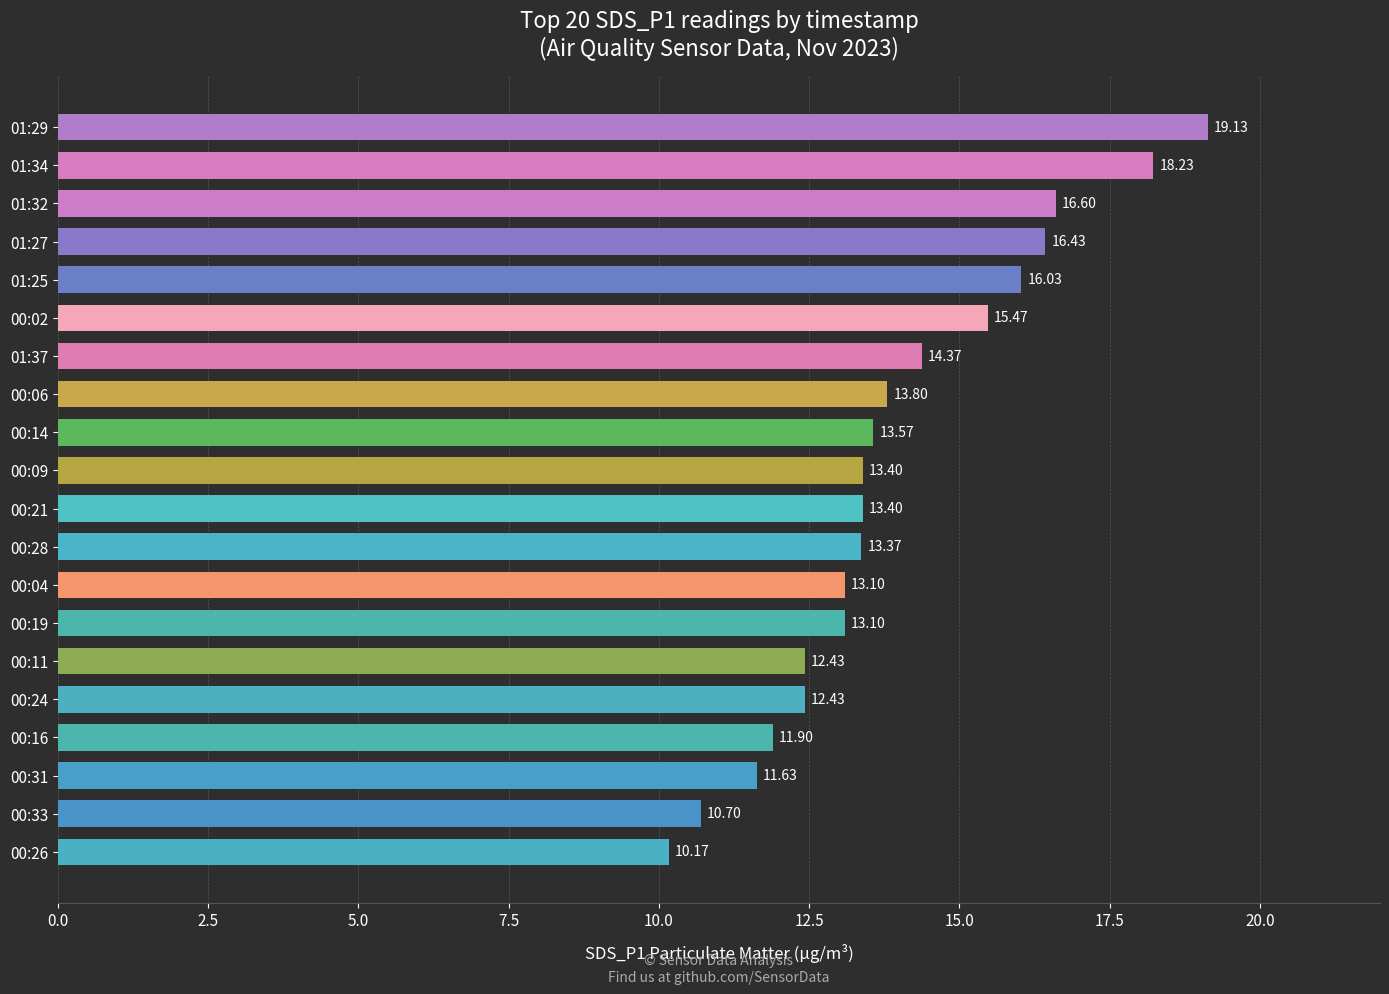

Are the bars grouped side by side (vs. stacked)?

No